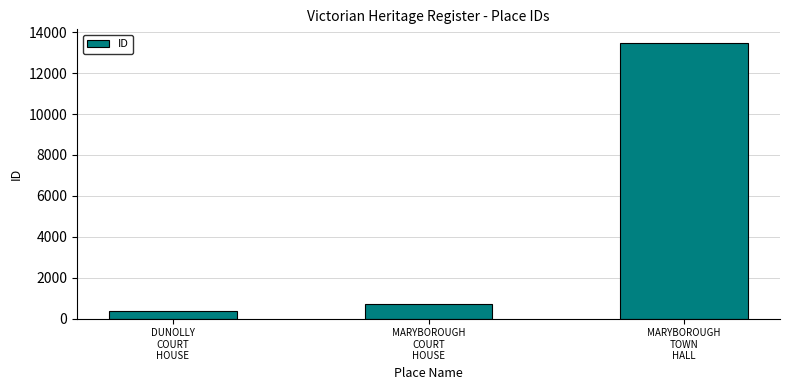

What is the minimum value shown in the chart?

347